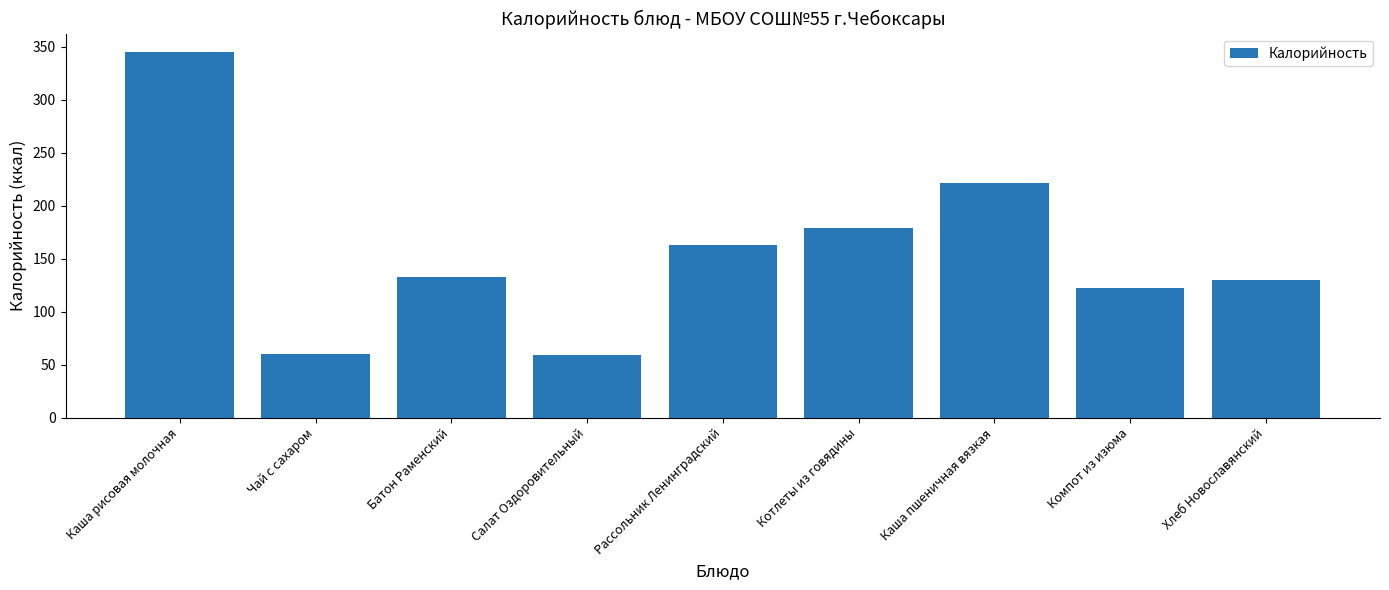

Is it true that the value at Чай с сахаром is 25.1?

False